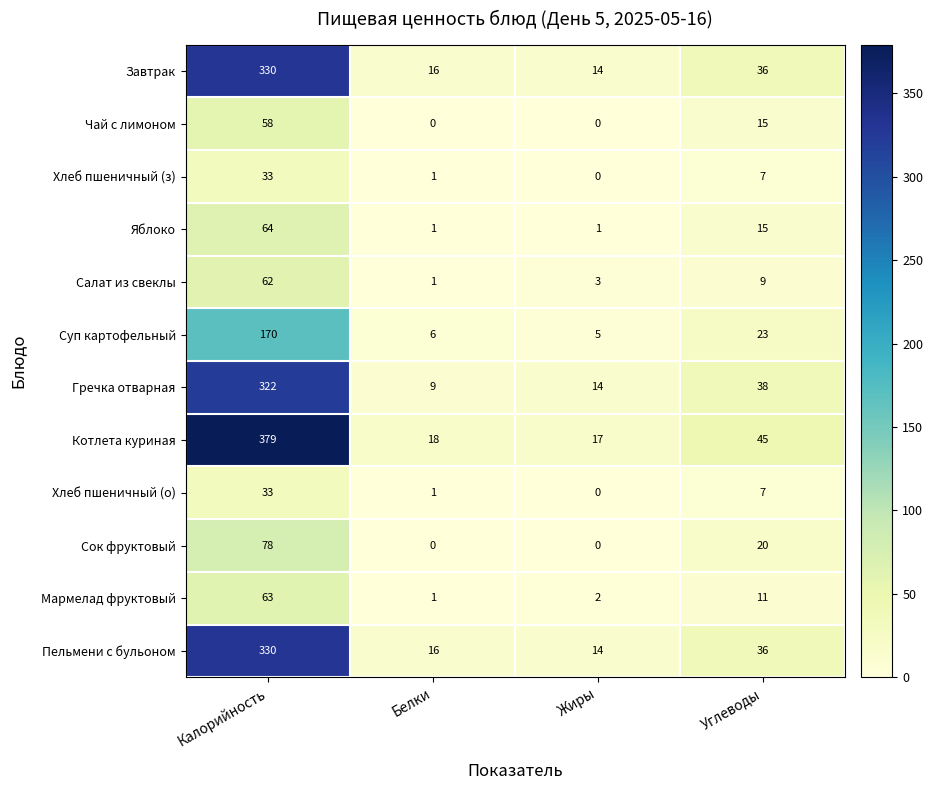

At which category does the chart reach its peak across all series?

Калорийность